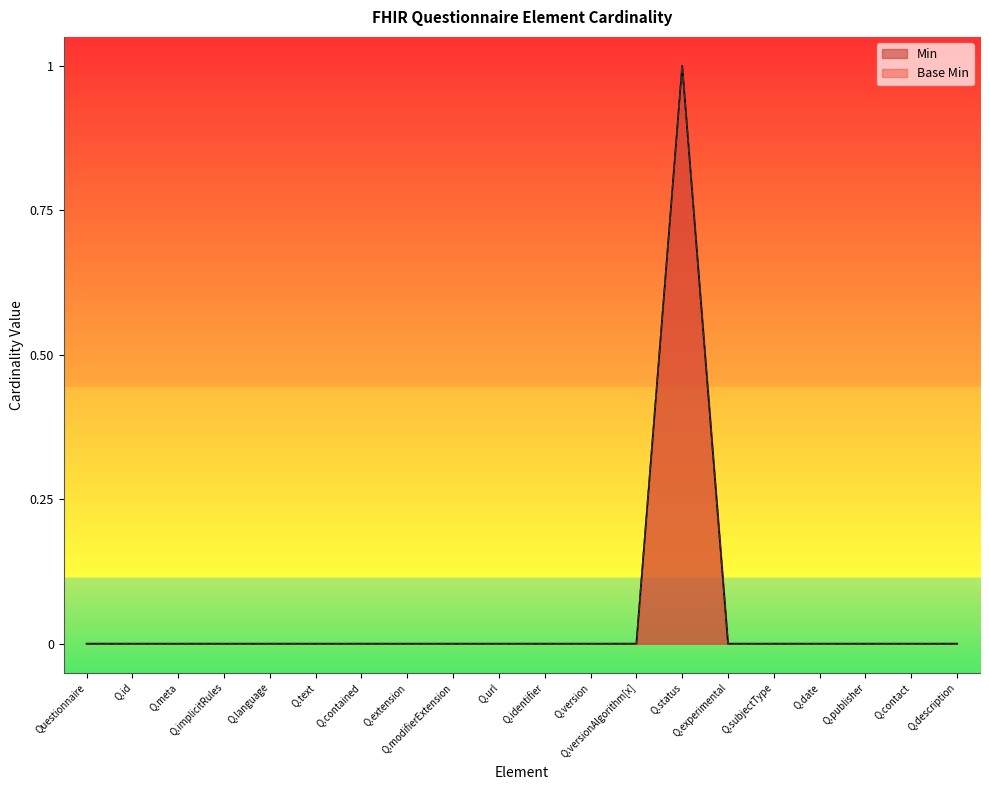

True or false: Base Min and Min intersect in this chart.

False